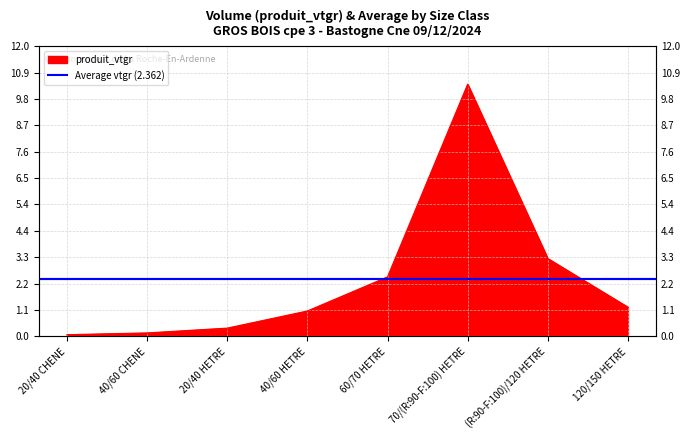

Does the chart display data point markers on the line(s)?

No